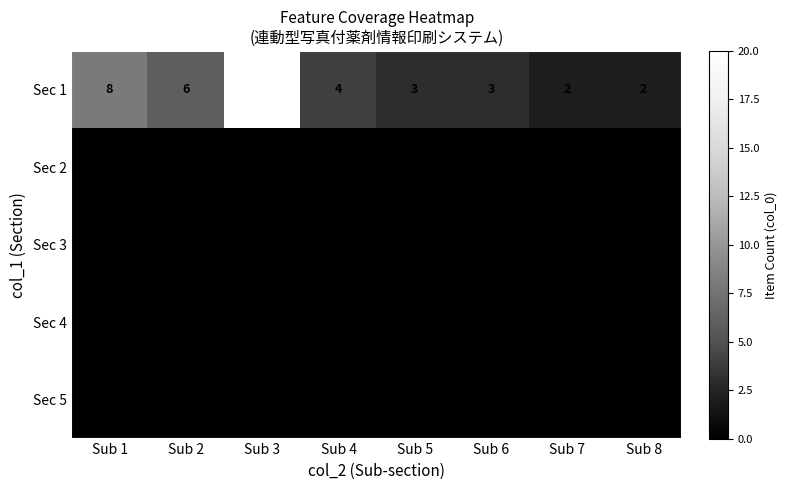

Which category has the lowest value across all series?

Sub 1